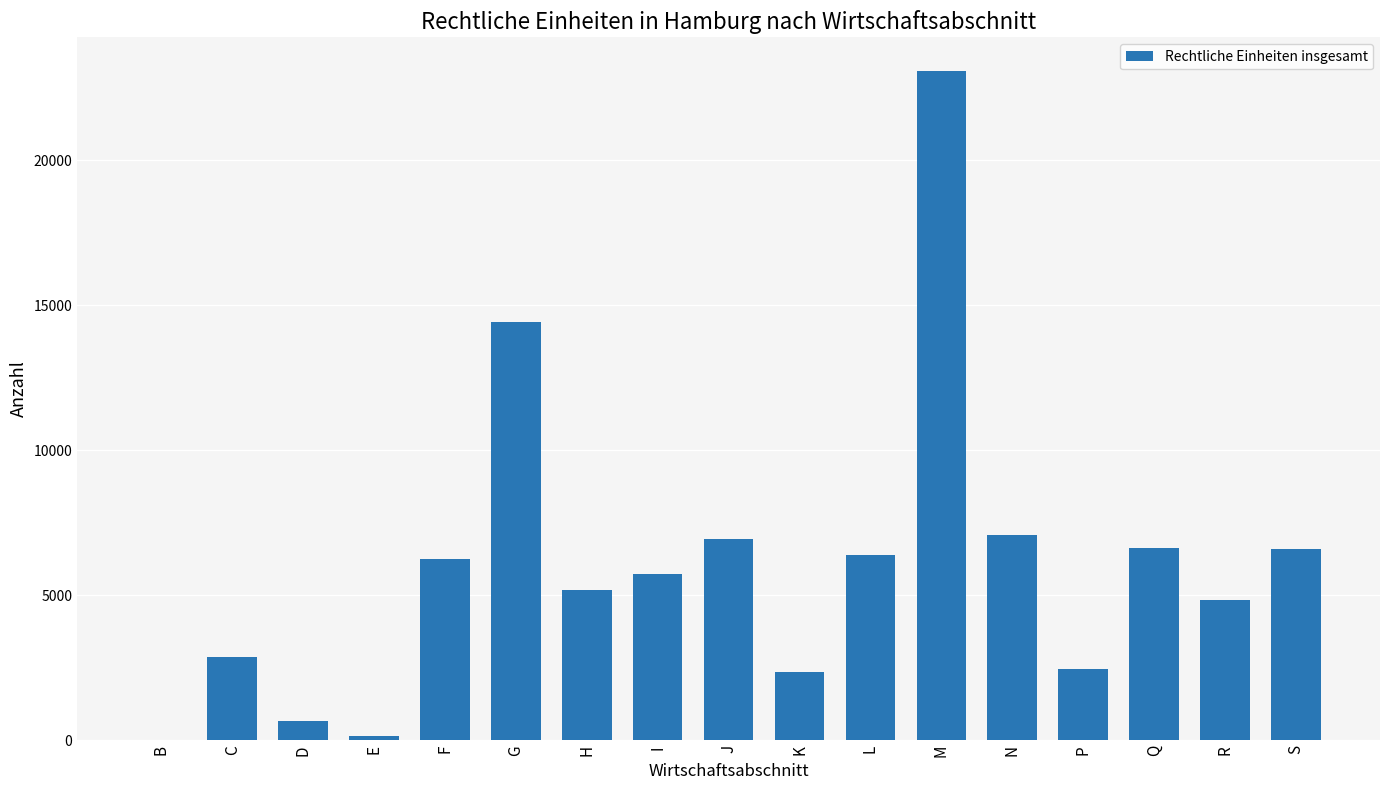

Count the number of categories in the chart.

17